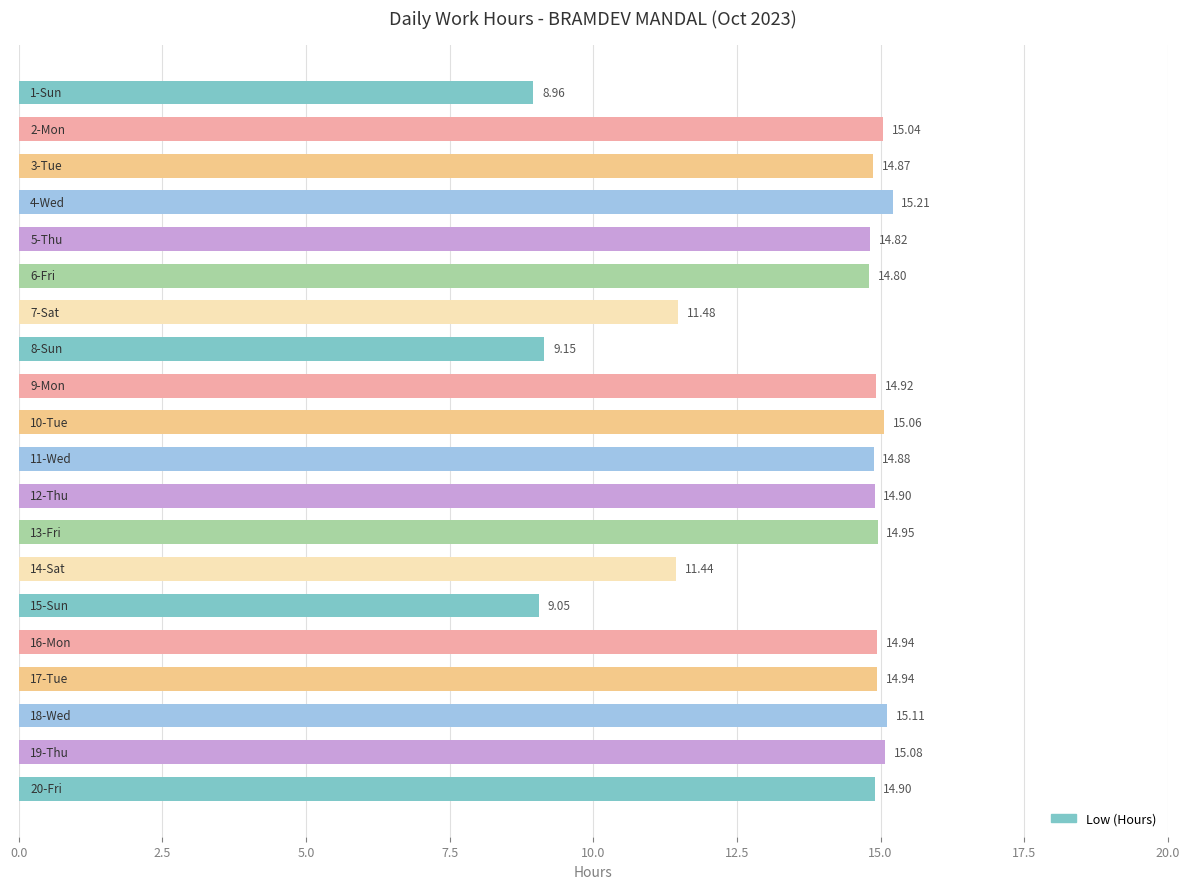

What is the sum of all values?

274.5